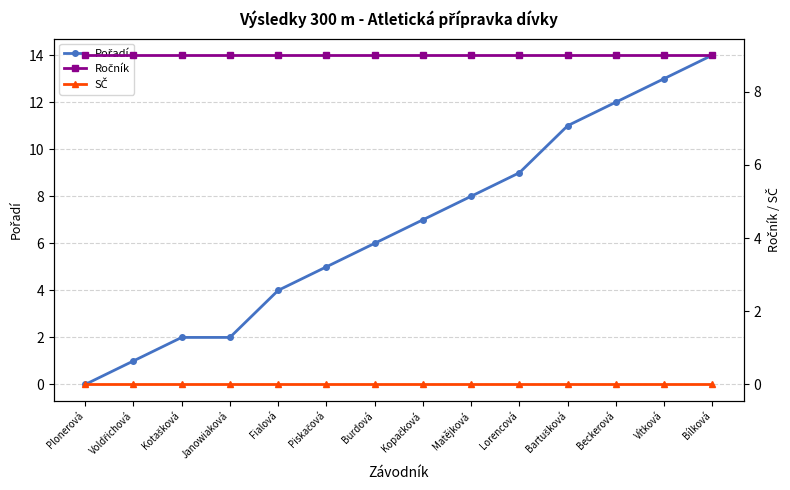

The value of Ročník at Lorencová is 9. True or false?

True